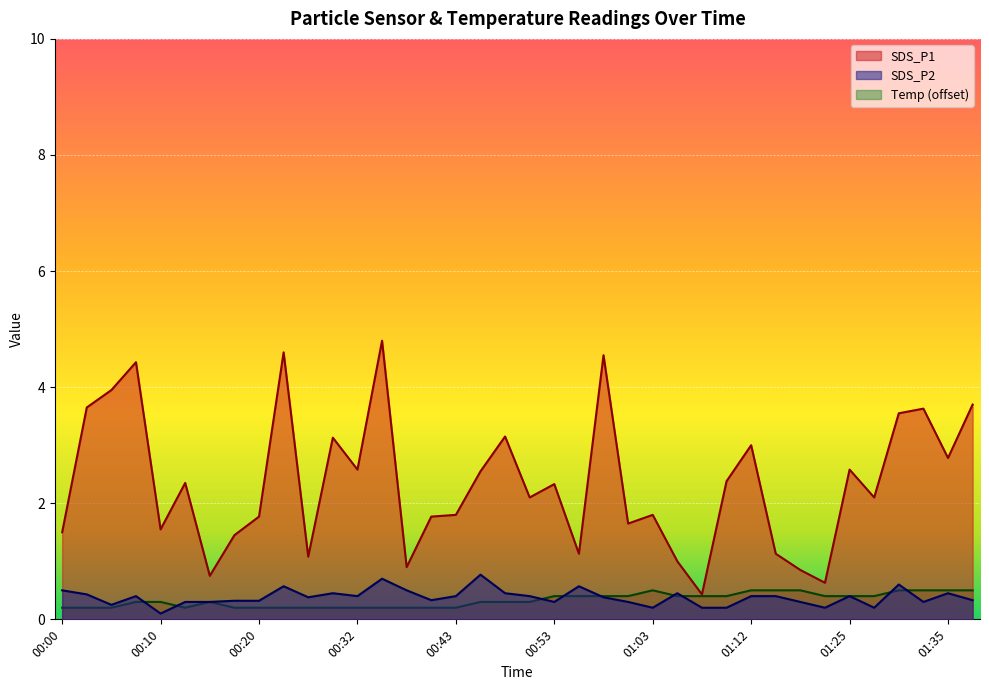

Reading right to left, transcribe all the data shown in this chart.

SDS_P1: 3.7	2.8	3.6	3.5	2.1	2.6	0.6	0.8	1.1	3.0	2.4	0.4	1.0	1.8	1.6	4.5	1.1	2.3	2.1	3.1	2.5	1.8	1.8	0.9	4.8	2.6	3.1	1.1	4.6	1.8	1.4	0.8	2.4	1.6	4.4	4.0	3.6	1.5
SDS_P2: 0.3	0.5	0.3	0.6	0.2	0.4	0.2	0.3	0.4	0.4	0.2	0.2	0.5	0.2	0.3	0.4	0.6	0.3	0.4	0.5	0.8	0.4	0.3	0.5	0.7	0.4	0.5	0.4	0.6	0.3	0.3	0.3	0.3	0.1	0.4	0.2	0.4	0.5
Temp: 0.5	0.5	0.5	0.5	0.4	0.4	0.4	0.5	0.5	0.5	0.4	0.4	0.4	0.5	0.4	0.4	0.4	0.4	0.3	0.3	0.3	0.2	0.2	0.2	0.2	0.2	0.2	0.2	0.2	0.2	0.2	0.3	0.2	0.3	0.3	0.2	0.2	0.2